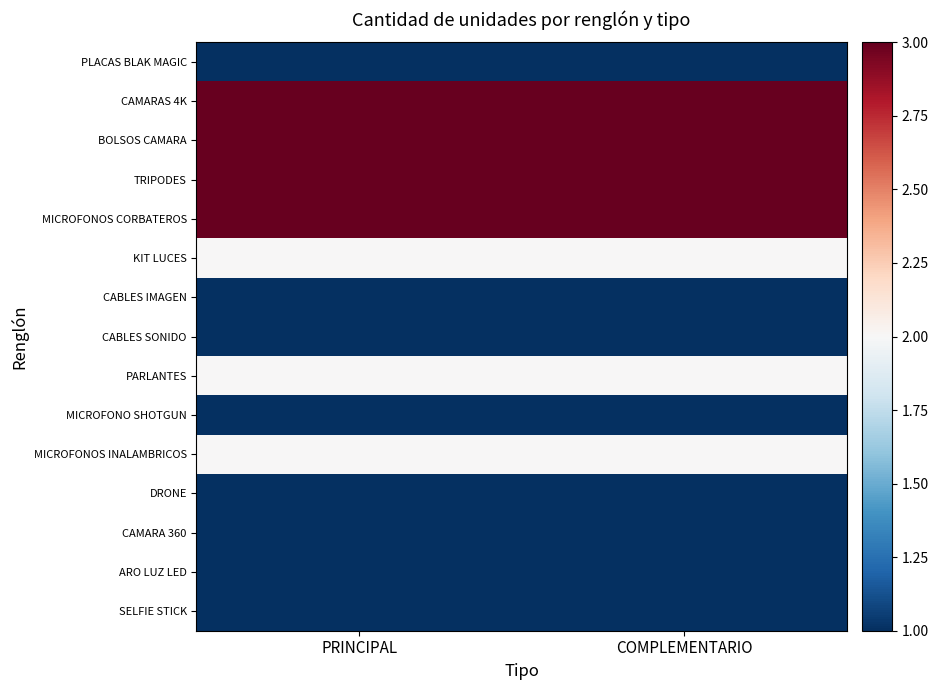

At PRINCIPAL, list the series in order from smallest to largest.

PLACAS BLAK MAGIC, CABLES IMAGEN, CABLES SONIDO, MICROFONO SHOTGUN, DRONE, CAMARA 360, ARO LUZ LED, SELFIE STICK, KIT LUCES, PARLANTES, MICROFONOS INALAMBRICOS, CAMARAS 4K, BOLSOS CAMARA, TRIPODES, MICROFONOS CORBATEROS